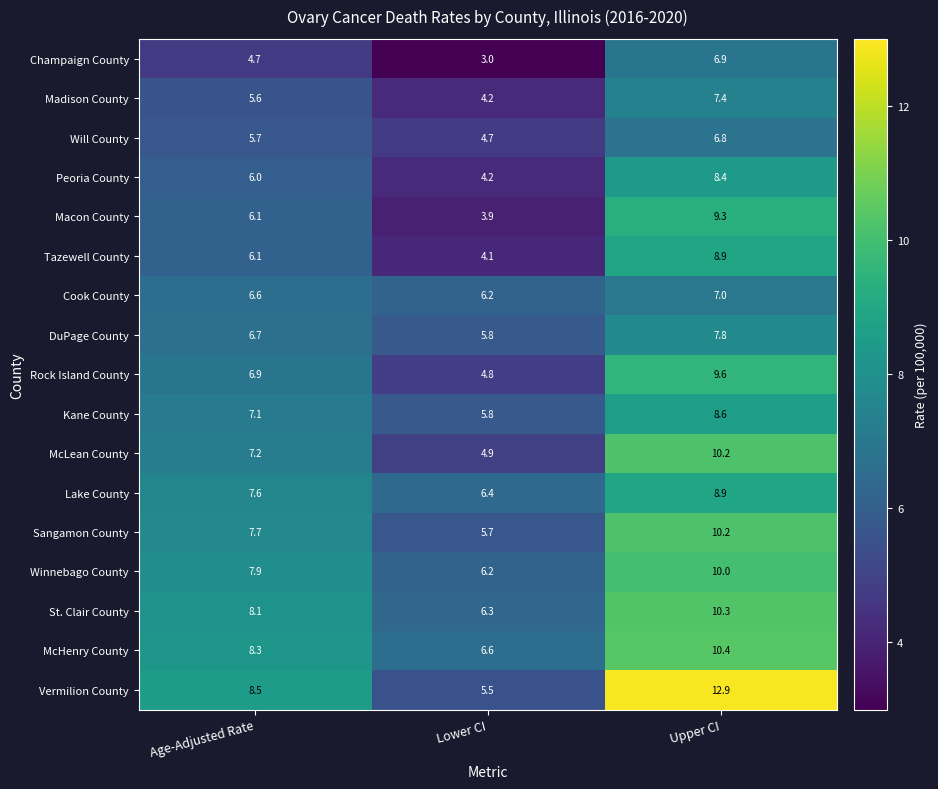

At which category is the sum across all series the highest?

Upper CI